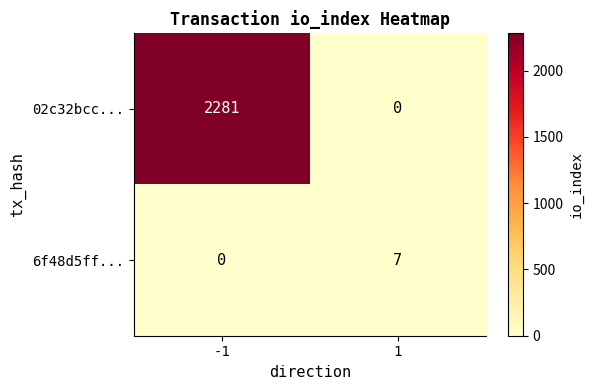

What is the difference between the maximum and minimum values in the 02c32bcc... series?

2281